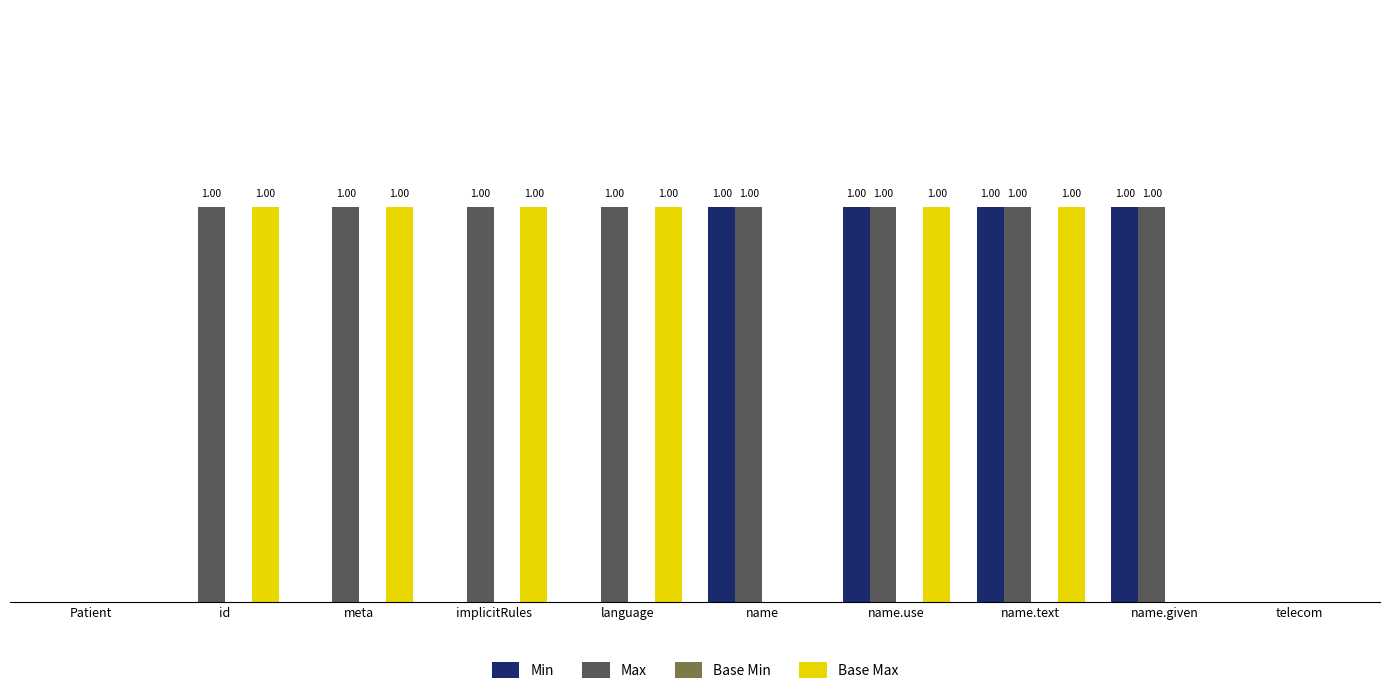

Which series has the largest total across all categories?

Max